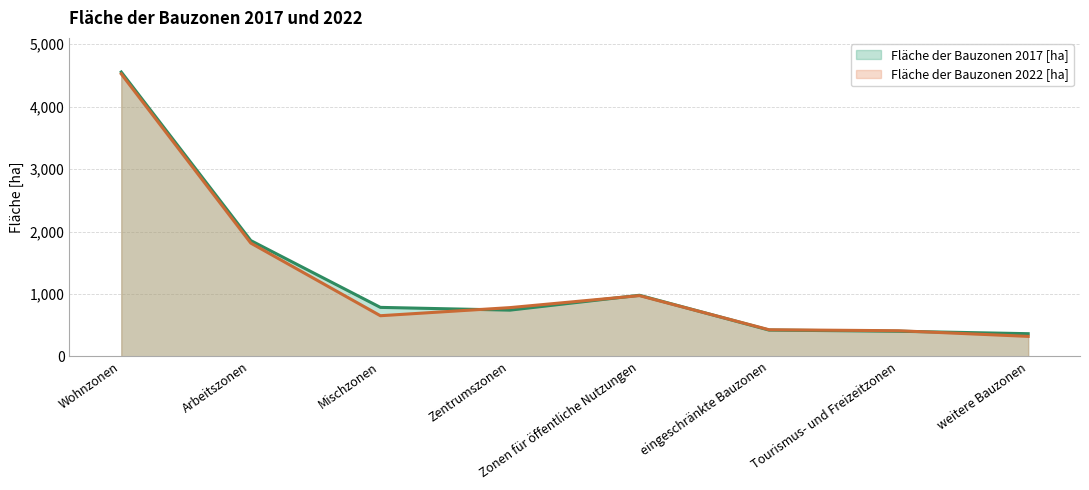

How many interior local valleys does the Fläche der Bauzonen 2022 [ha] series have?

1